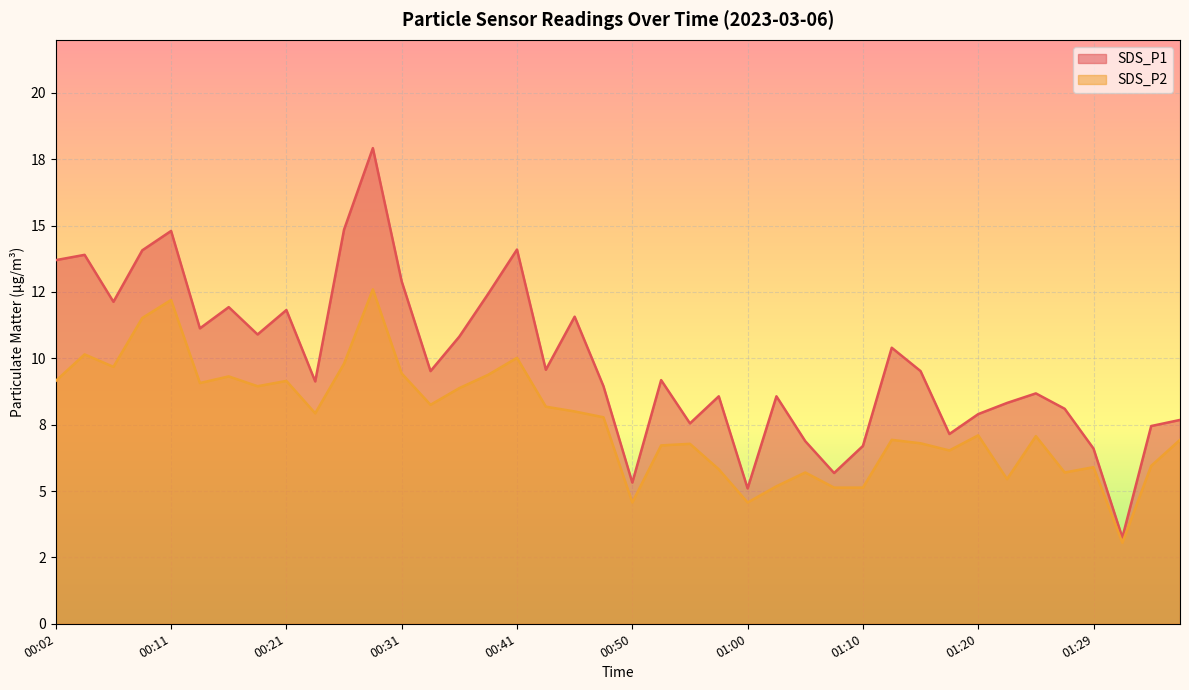

Read the SDS_P2 value at 00:07.

9.7